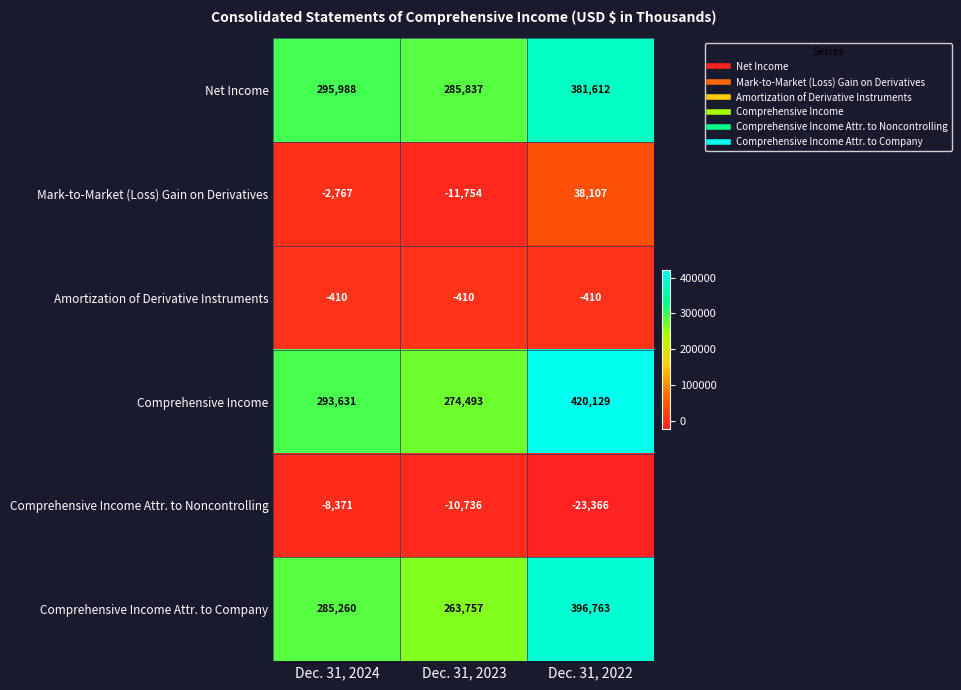

Count the number of data series in this chart.

6